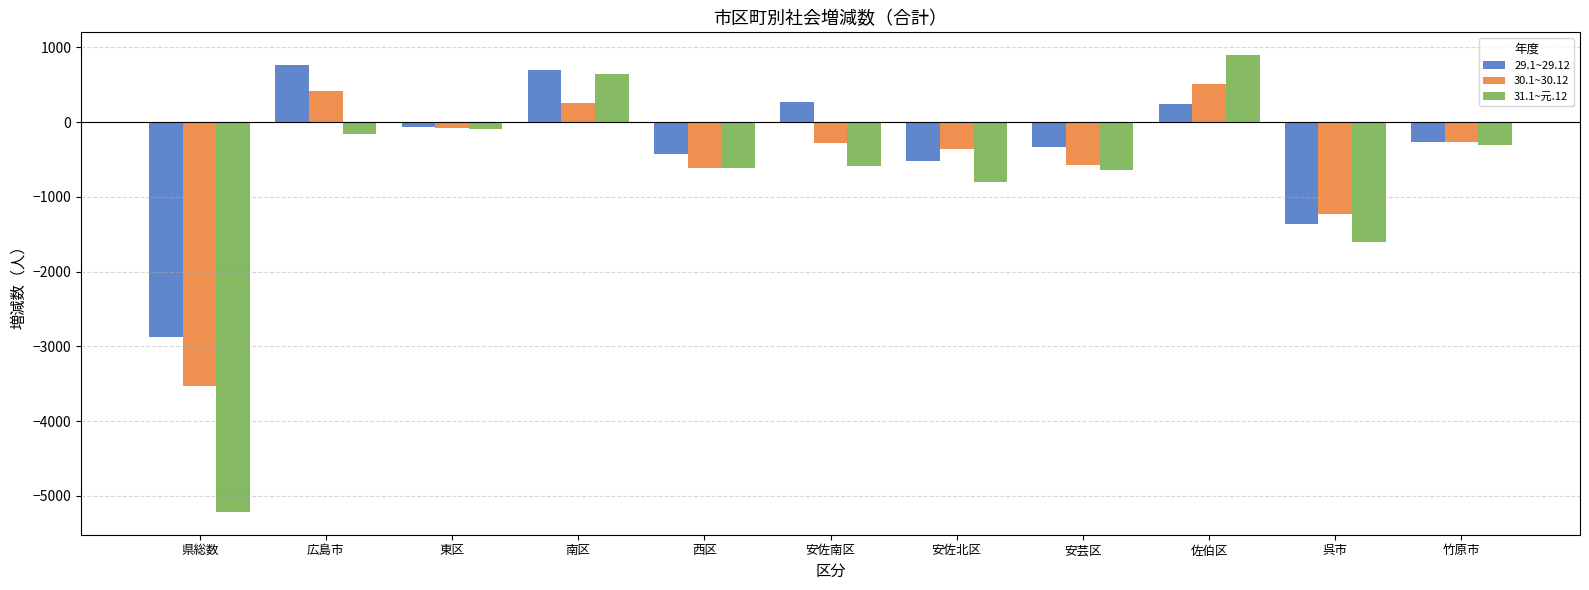

What value does the 29.1~29.12 series have at 安佐北区, to the nearest 100?

-500